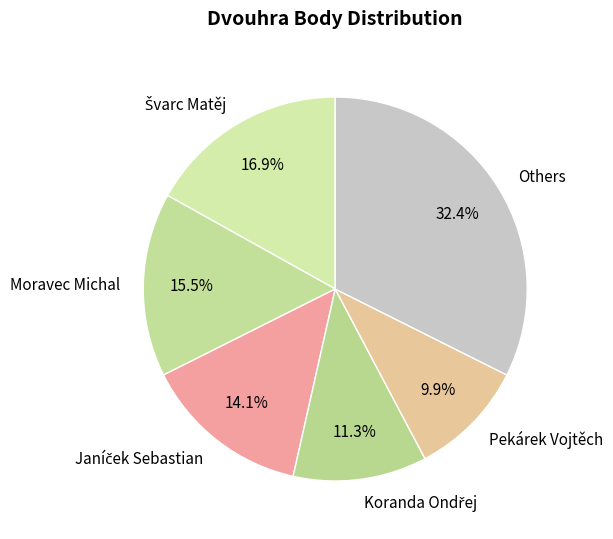

How much of the chart is everything except Others?

67.6%